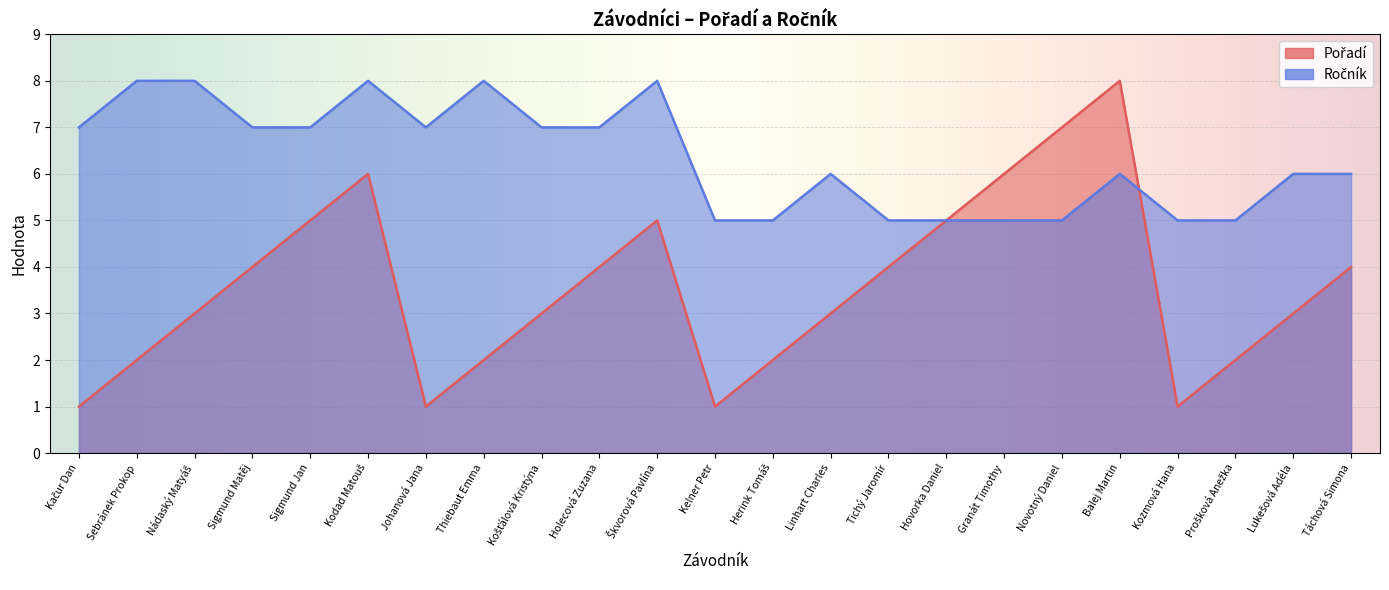

What are all the series names shown in the legend?

Pořadí, Ročník